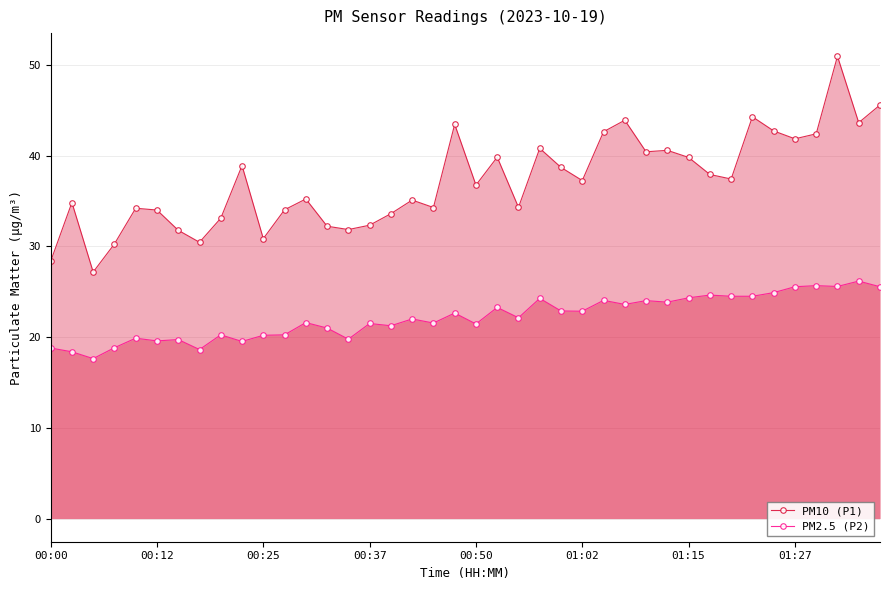

What is the maximum value shown in the chart?

51.0